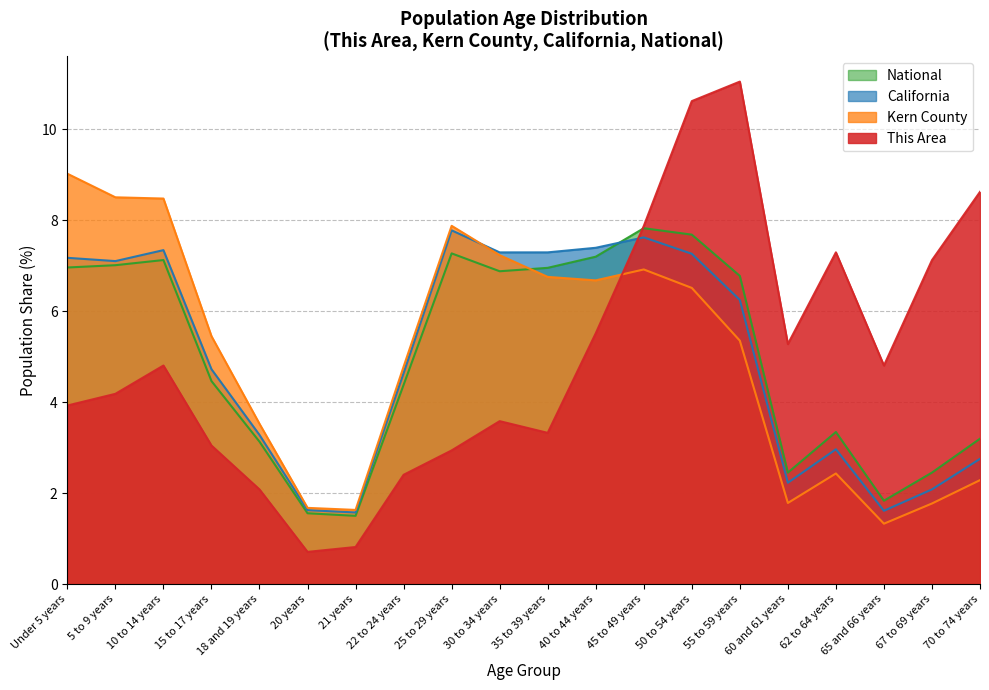

Which series changed the most between 25 to 29 years and 50 to 54 years?

This Area